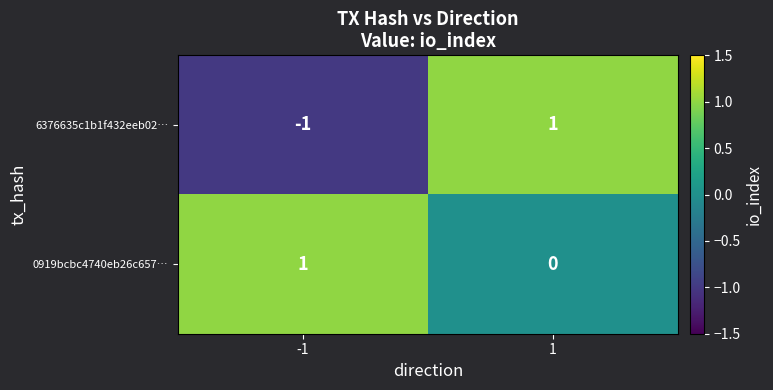

Reading left to right, transcribe all the data shown in this chart.

6376635c1b1f432eeb02…: -1	1
0919bcbc4740eb26c657…: 1	0